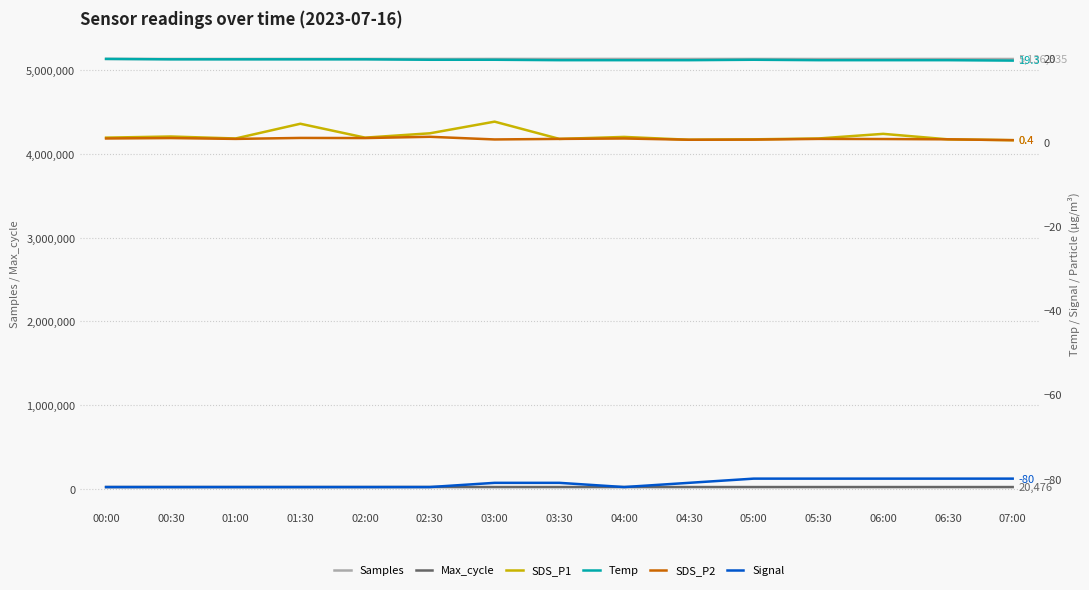

At how many categories does at least one series exceed 5007034?

15